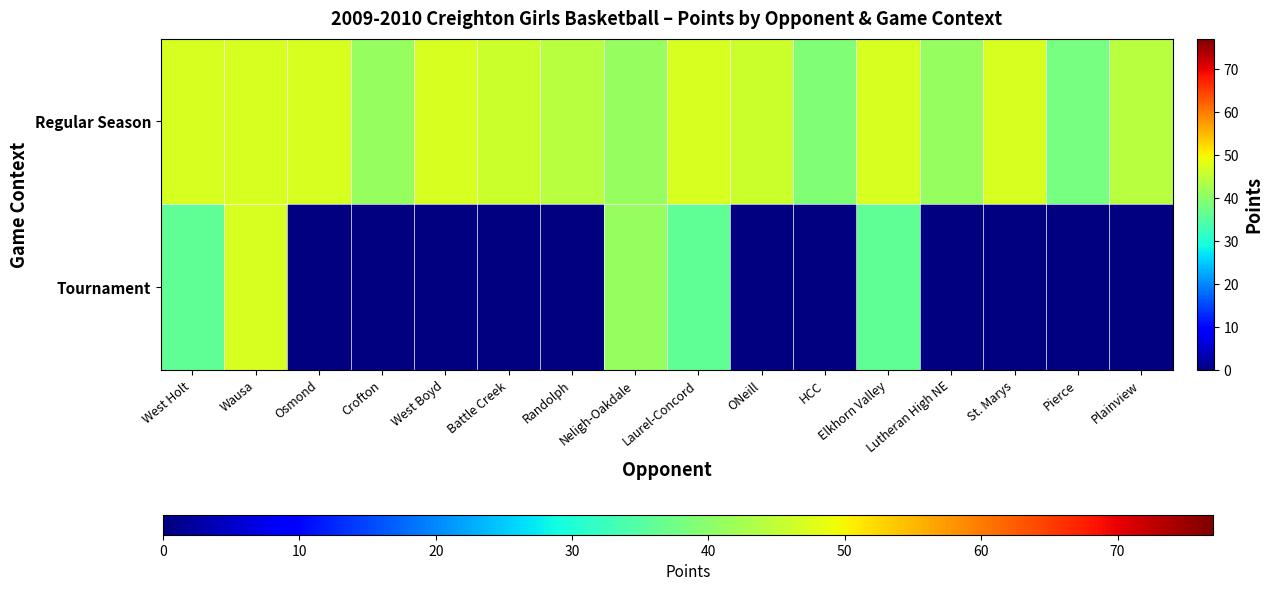

What is the difference between the maximum and minimum values in the Tournament series?

11.0